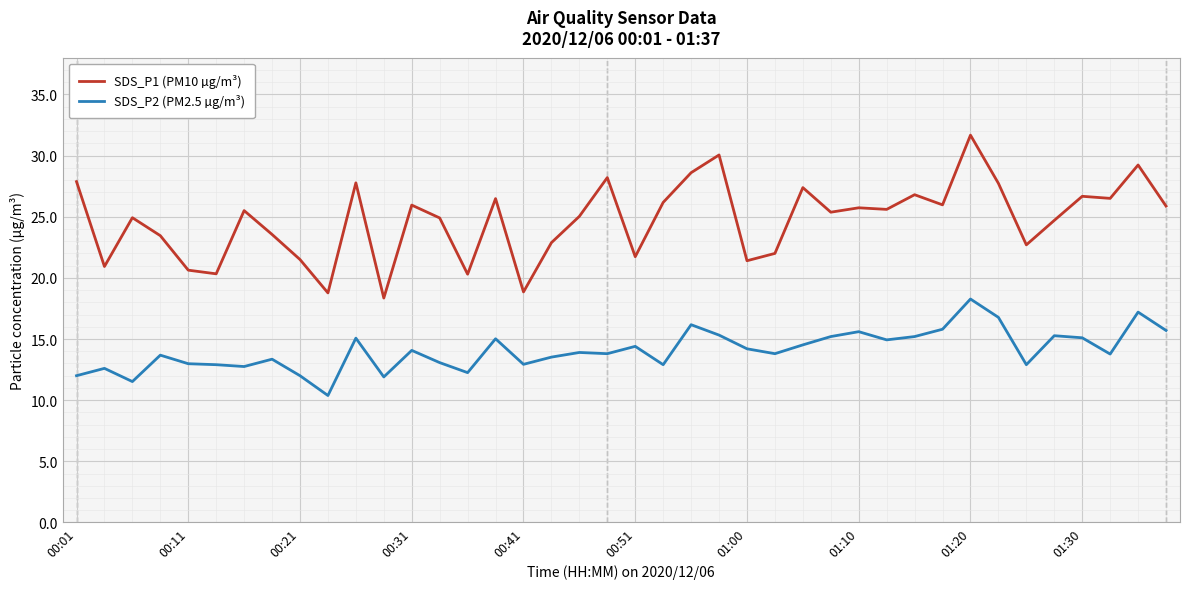

Which series has the largest total across all categories?

SDS_P1 (PM10 µg/m³)